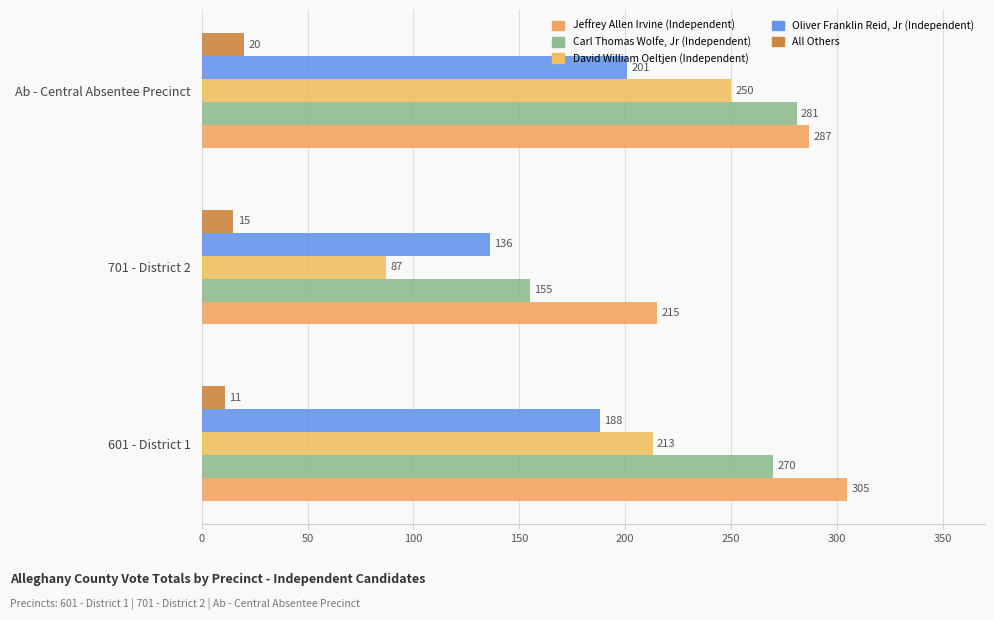

How many data points does each series have?

3